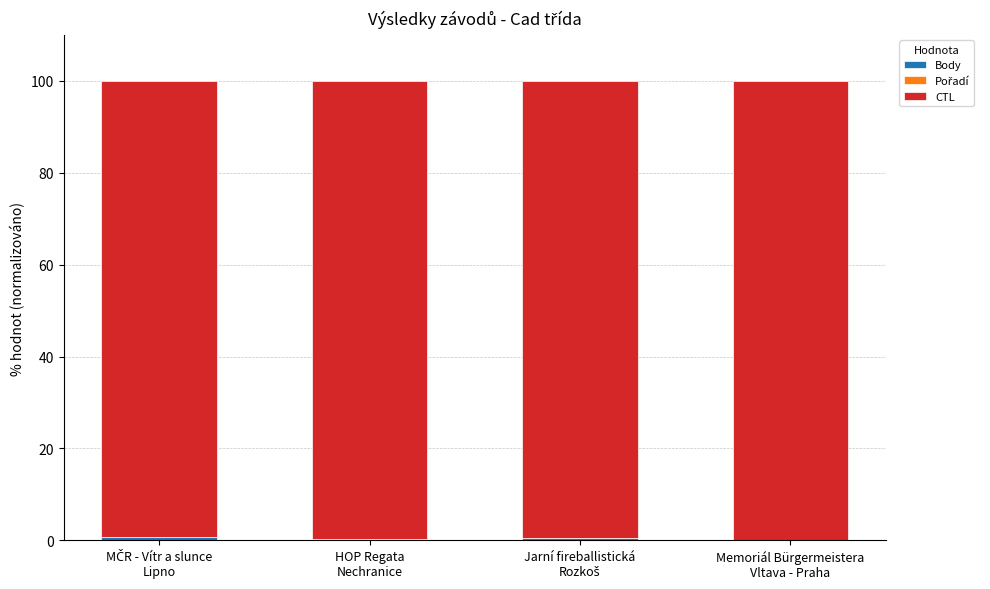

Does the chart contain stacked bars?

Yes